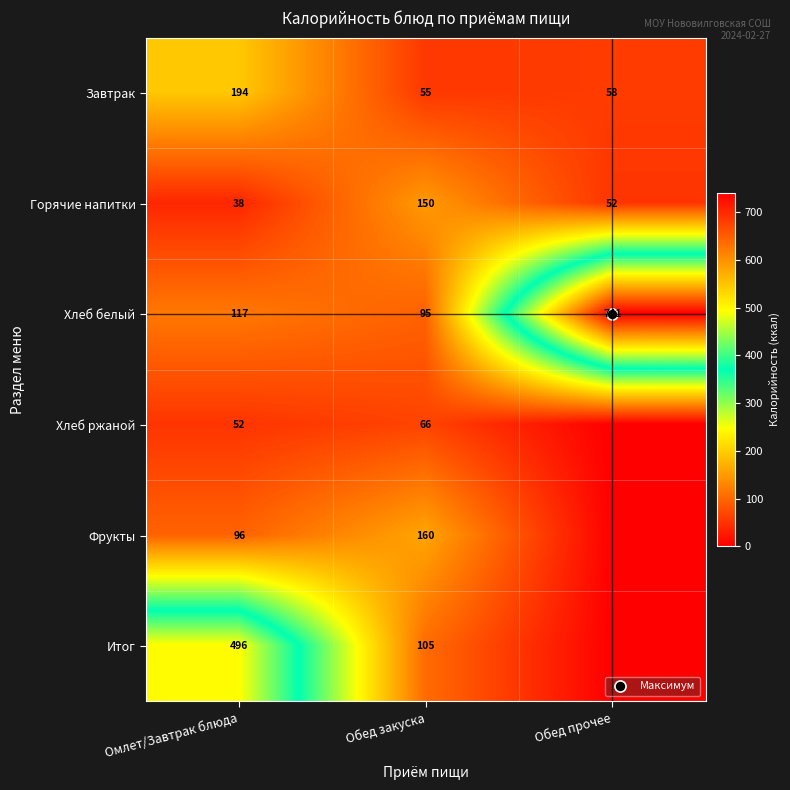

Count the number of categories in the chart.

3